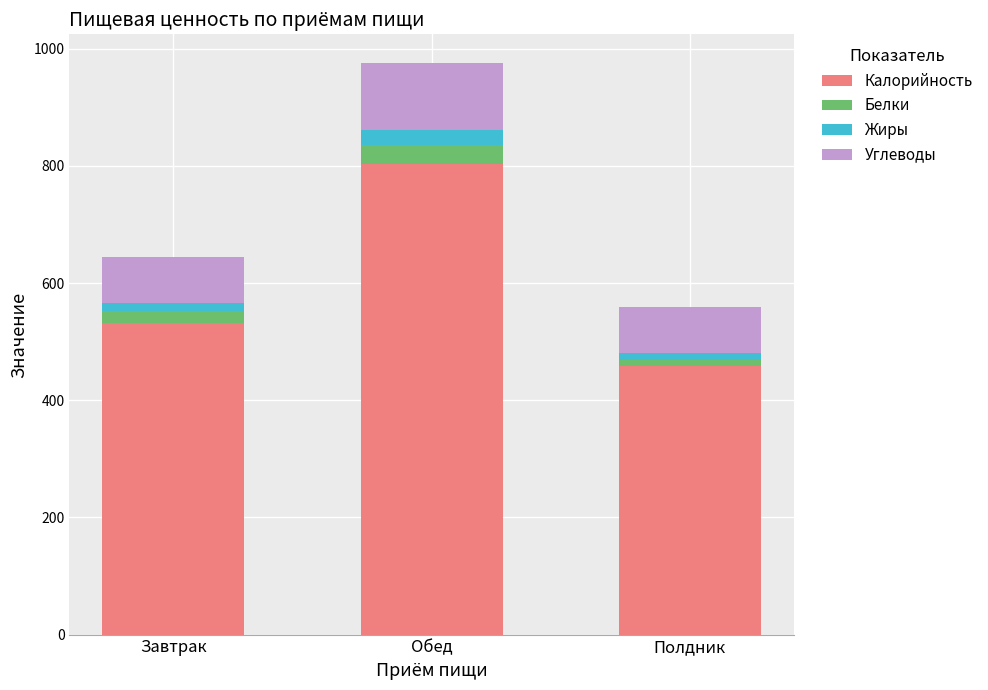

At which label is Калорийность closest to 630?

Завтрак